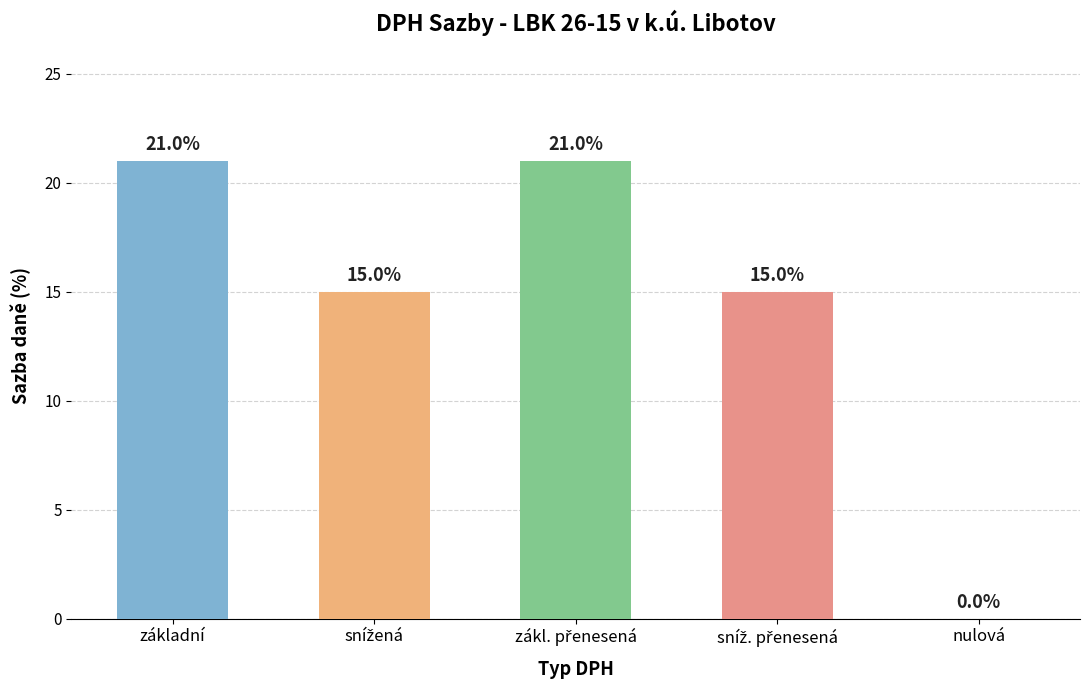

How many categories are shown in the chart?

5